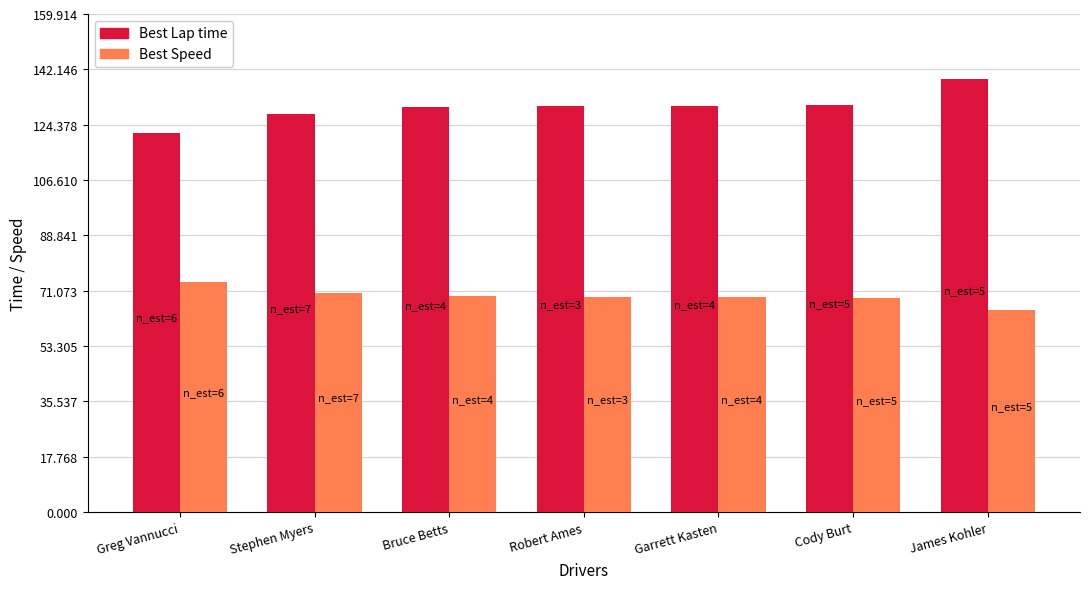

At how many categories does at least one series exceed 93?

7